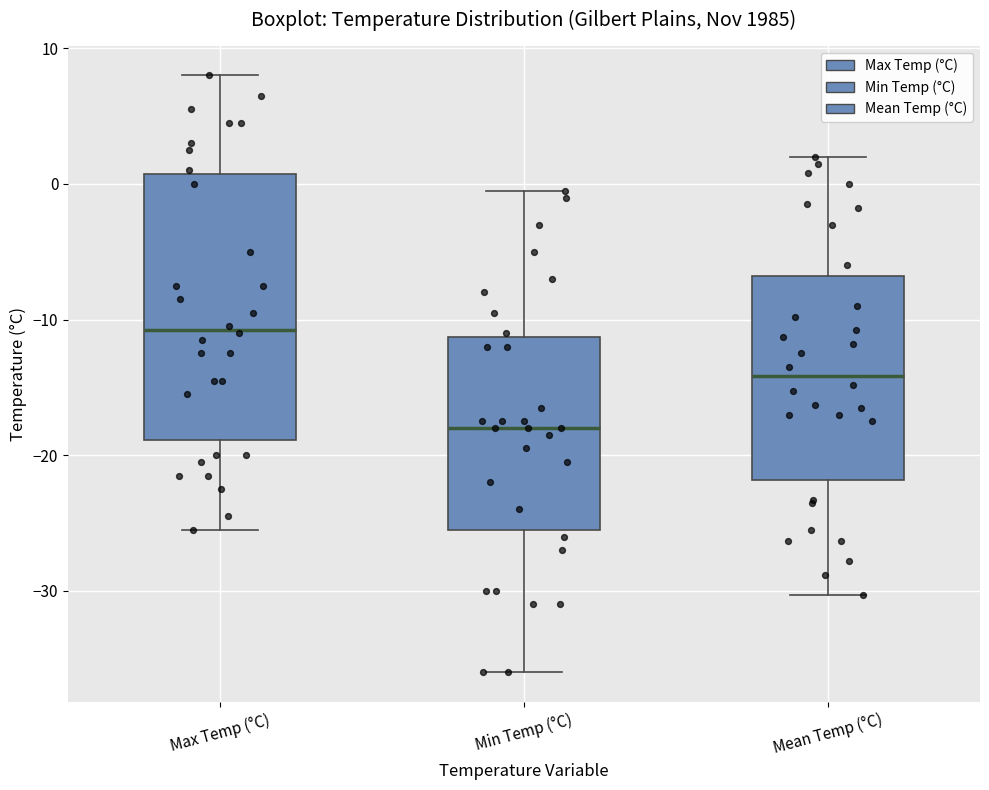

Reading left to right, transcribe this box plot: for each box, give where its median line is, the range the box spans, and where its two whiskers end, as read against the y-axis. The values are not printed on the chart, so give them approximately, as read against the axis.

Max Temp (°C): median -11, box -19 to 1, whiskers -25 to 8
Min Temp (°C): median -18, box -25 to -11, whiskers -36 to 0
Mean Temp (°C): median -14, box -22 to -7, whiskers -30 to 2